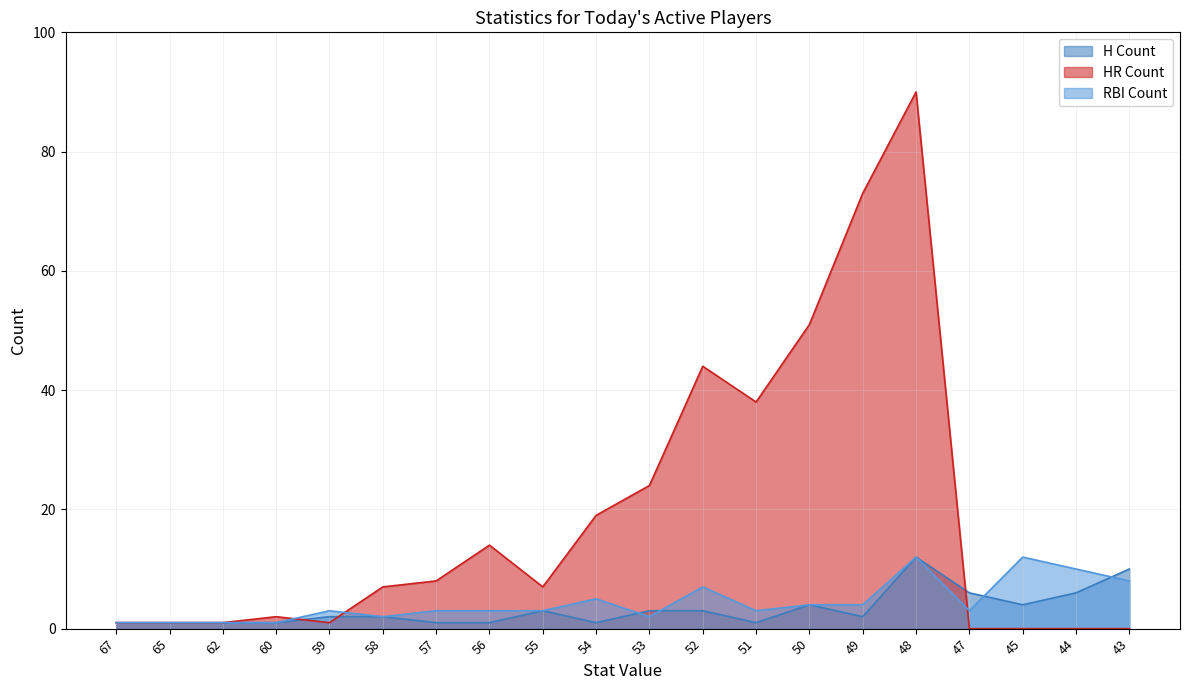

How many data points in H Count are less than 2?

8